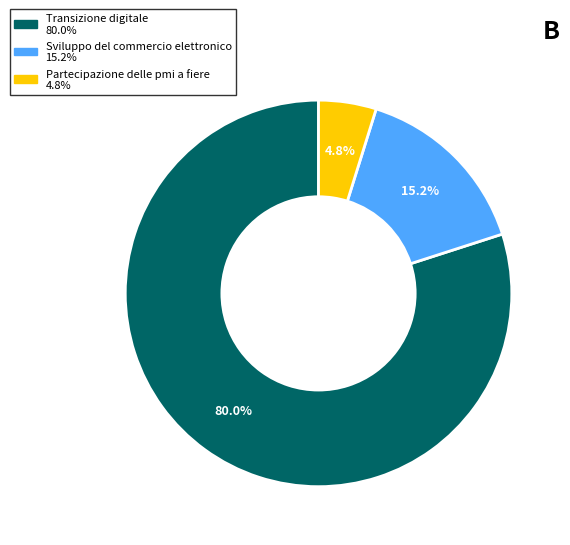

Does any single category account for the majority?

Yes